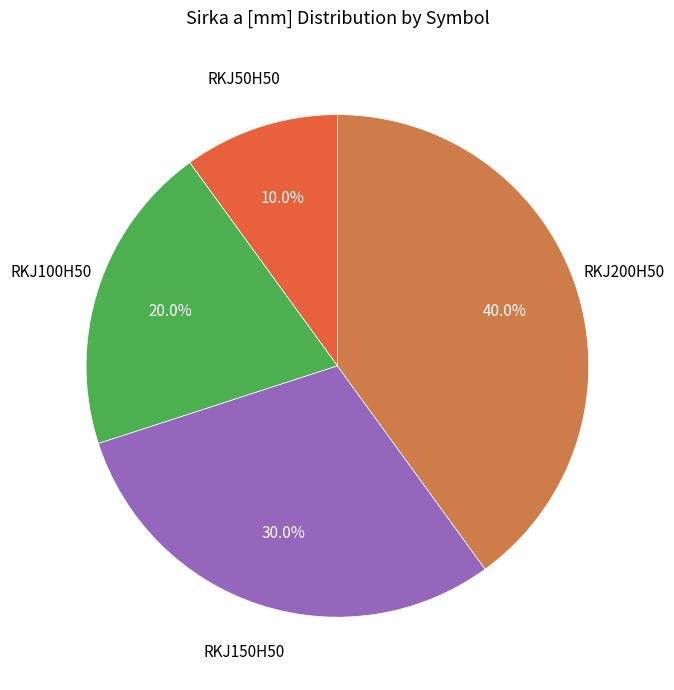

Is there any slice that represents more than half of the pie?

No